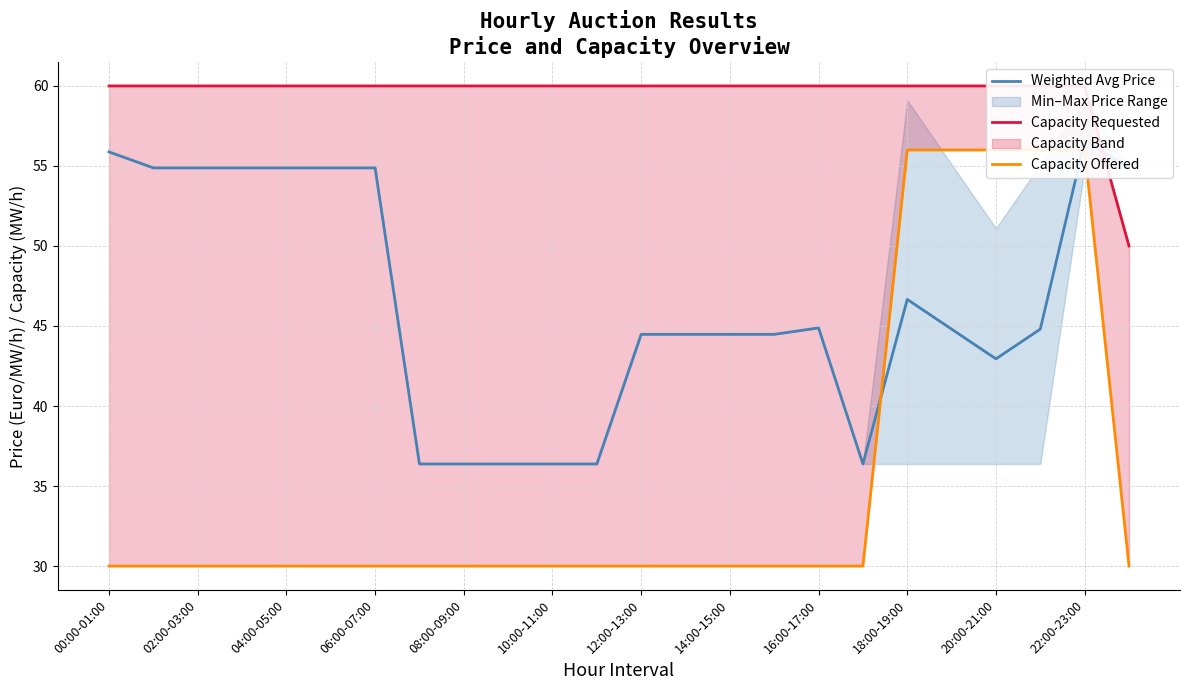

Reading left to right, transcribe all the data shown in this chart.

Weighted Avg Price: 55.9	54.9	54.9	54.9	54.9	54.9	54.9	36.4	36.4	36.4	36.4	36.4	44.5	44.5	44.5	44.5	44.9	36.4	46.7	44.8	42.9	44.8	56.6	54.9
Capacity Requested: 60.0	60.0	60.0	60.0	60.0	60.0	60.0	60.0	60.0	60.0	60.0	60.0	60.0	60.0	60.0	60.0	60.0	60.0	60.0	60.0	60.0	60.0	60.0	50.0
Capacity Offered: 30.0	30.0	30.0	30.0	30.0	30.0	30.0	30.0	30.0	30.0	30.0	30.0	30.0	30.0	30.0	30.0	30.0	30.0	56.0	56.0	56.0	56.0	56.0	30.0